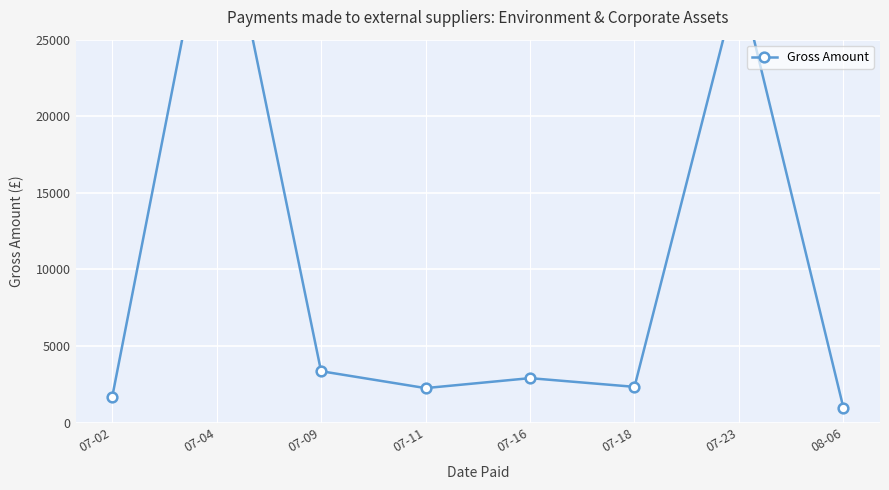

List the labels in order of value, smallest first.

08-06, 07-02, 07-11, 07-18, 07-16, 07-09, 07-23, 07-04